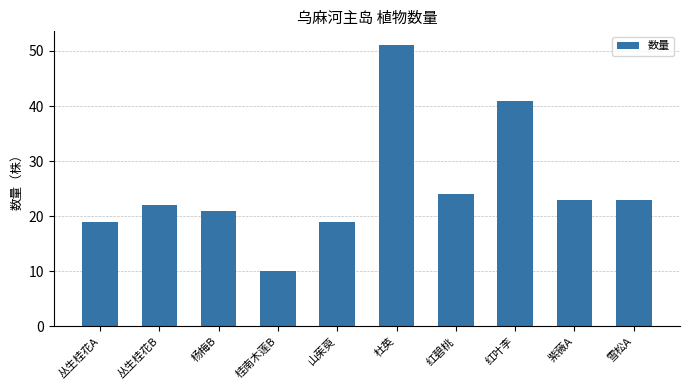

Between 红碧桃 and 红叶李, which is larger?

红叶李